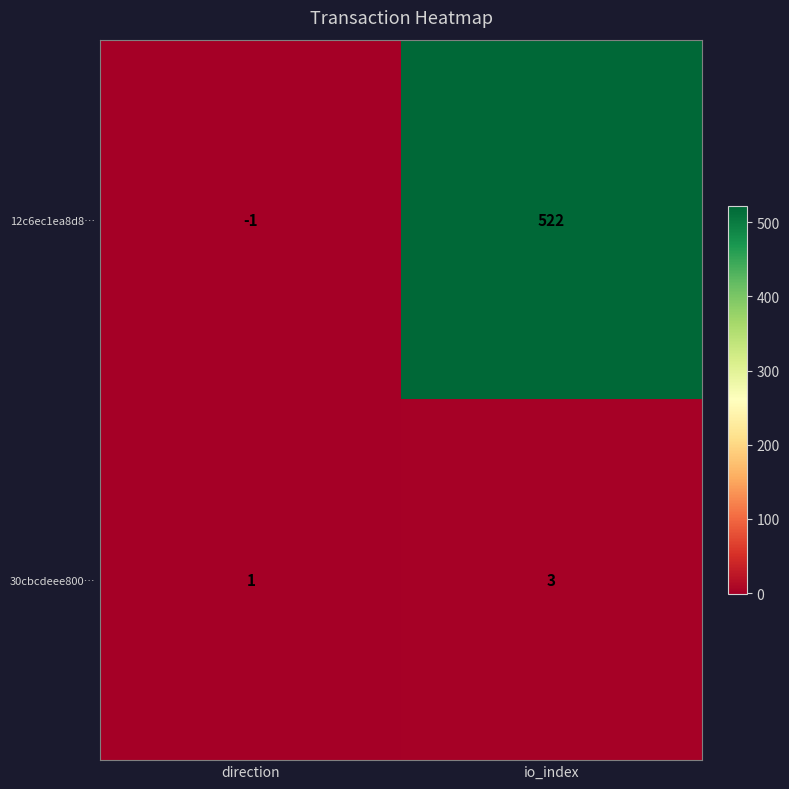

What is the highest value of the 12c6ec1ea8d8… series?

522